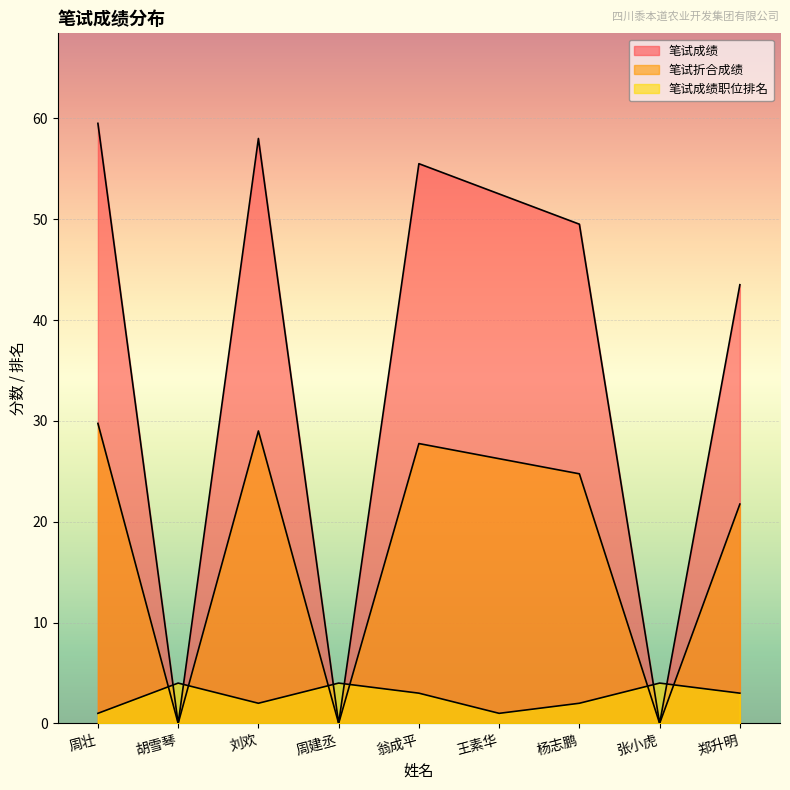

Where is 笔试折合成绩 nearest to the value 14?

郑升明